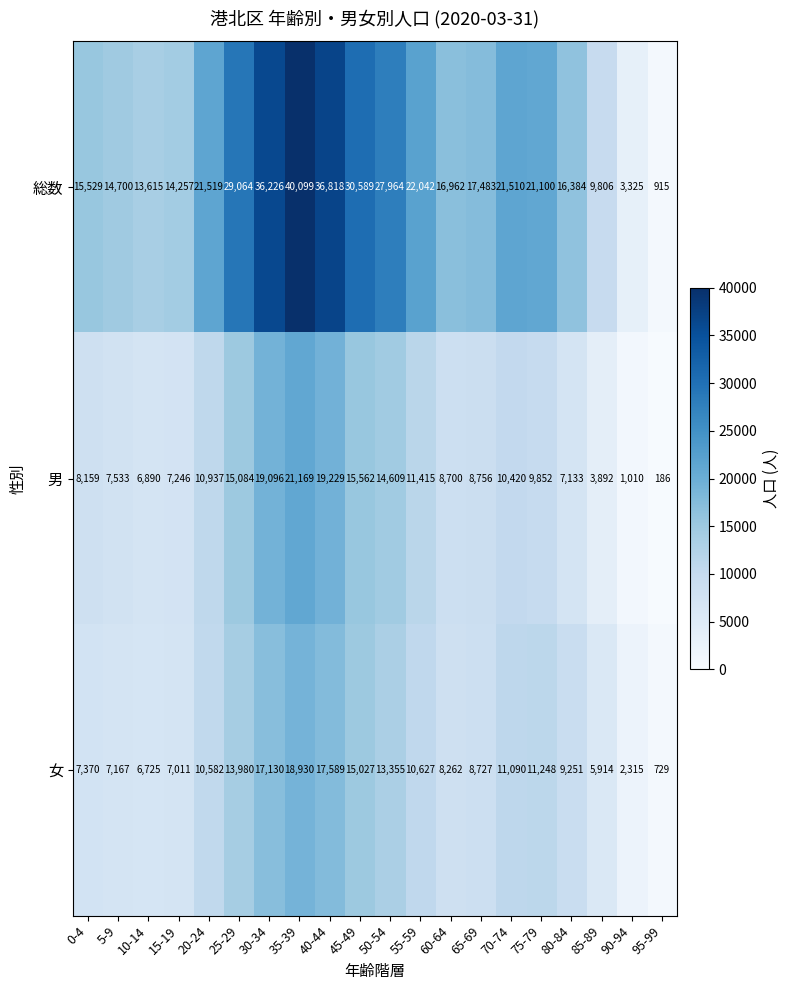

True or false: 女 has a value of 8262 at 60-64.

True